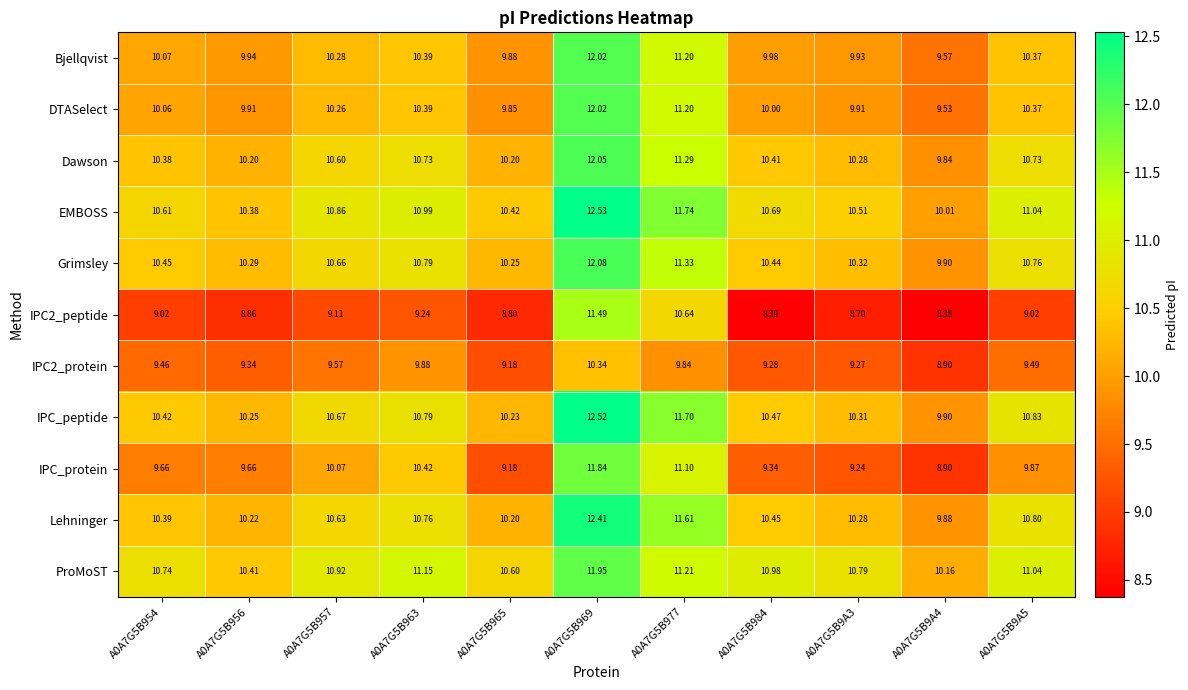

Between A0A7G5B956 and A0A7G5B9A3, which series saw the biggest shift?

IPC_protein